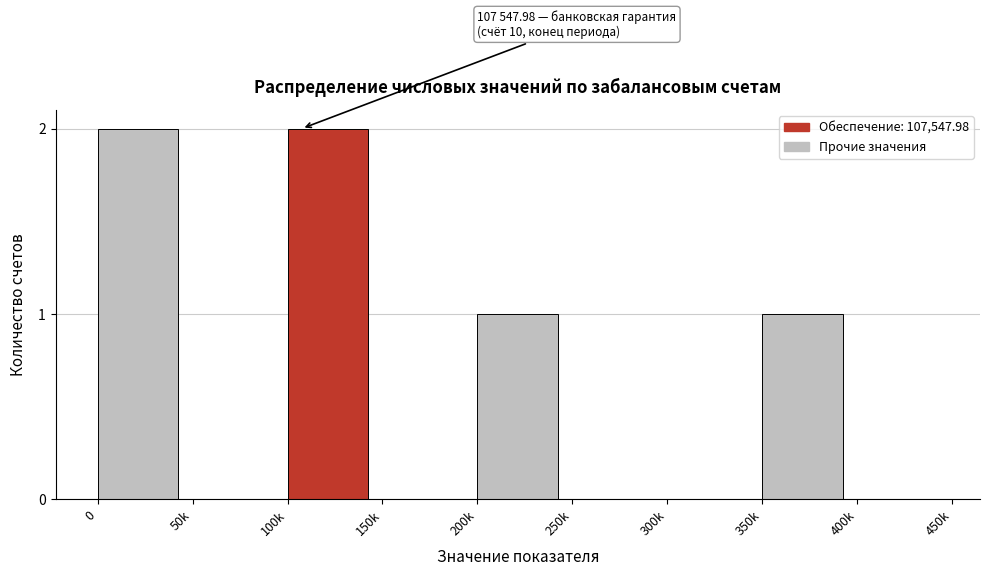

What is the sum of all values?

6